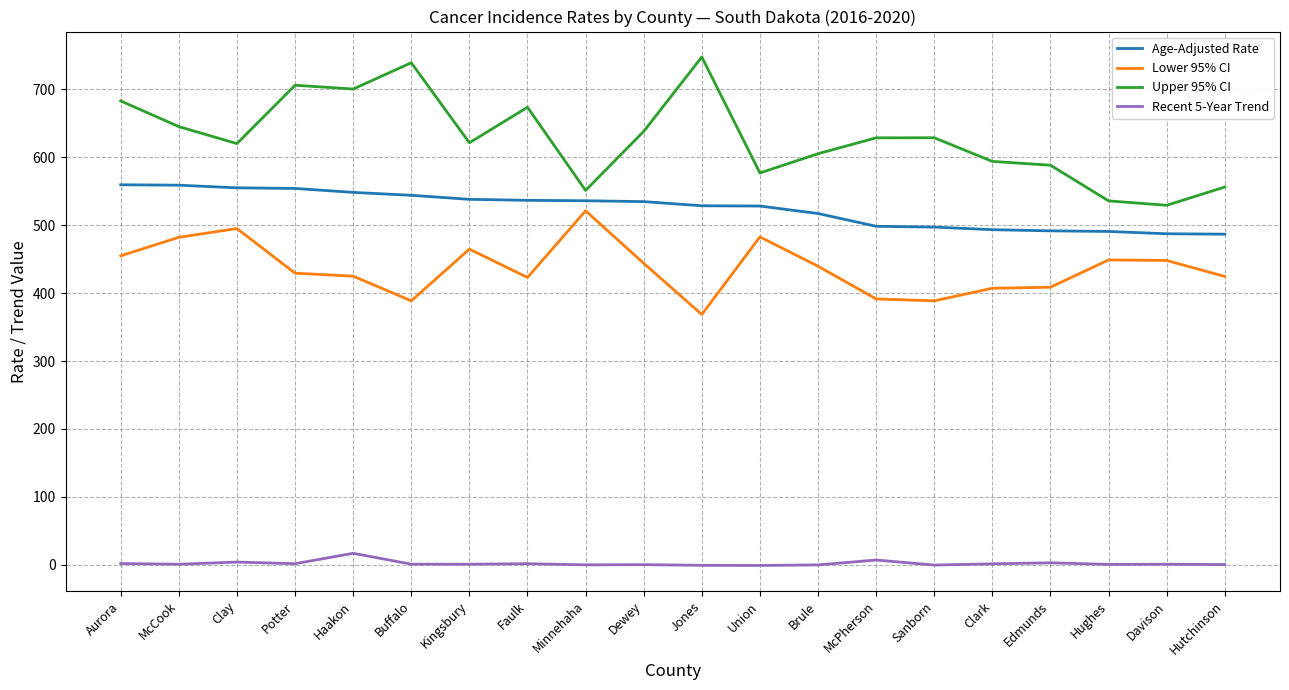

How many lines are shown in the chart?

4